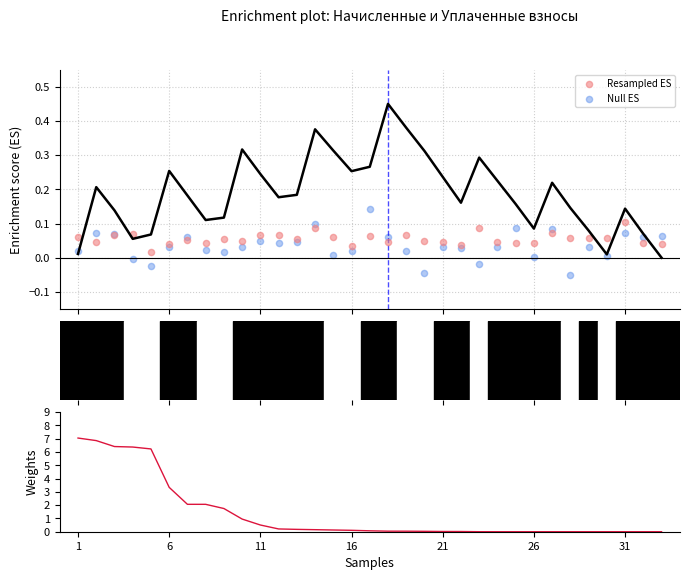

Which series reaches the maximum Y coordinate?

Weights